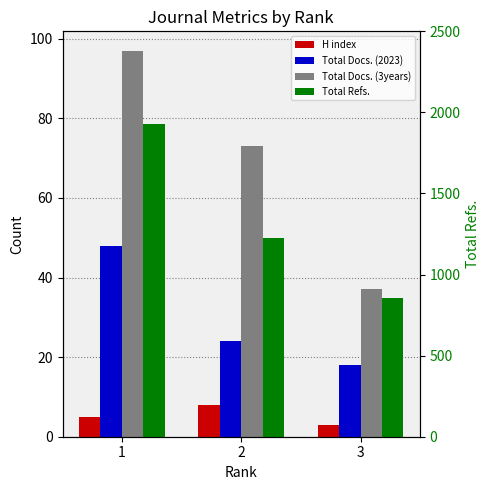

Reading right to left, extract all data points from this chart.

H index: 3=3	2=8	1=5
Total Docs. (2023): 3=18	2=24	1=48
Total Docs. (3years): 3=37	2=73	1=97
Total Refs.: 3=857	2=1224	1=1928